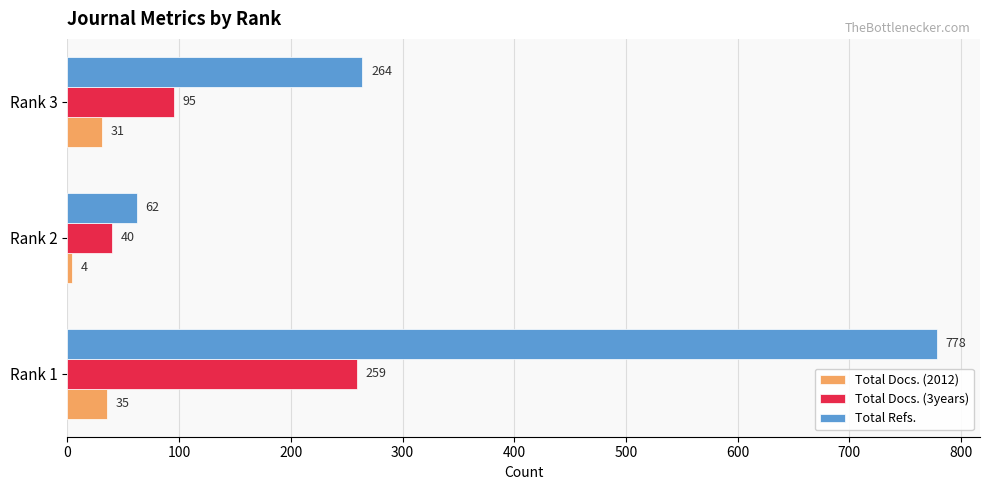

At which label is Total Refs. closest to 420?

Rank 3